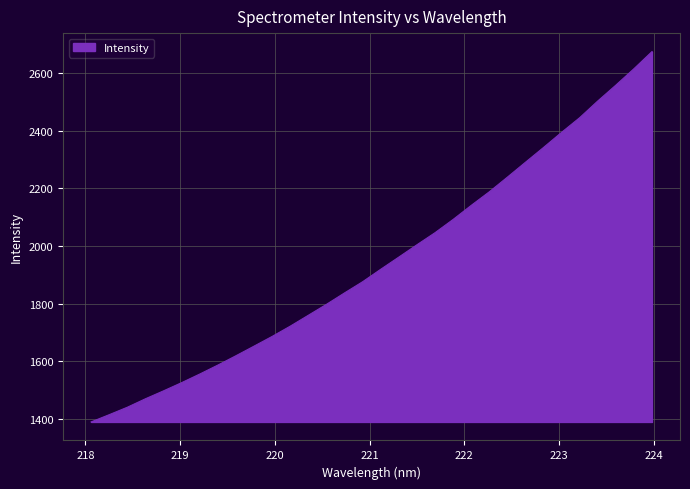

What is the minimum value shown in the chart?

1388.6